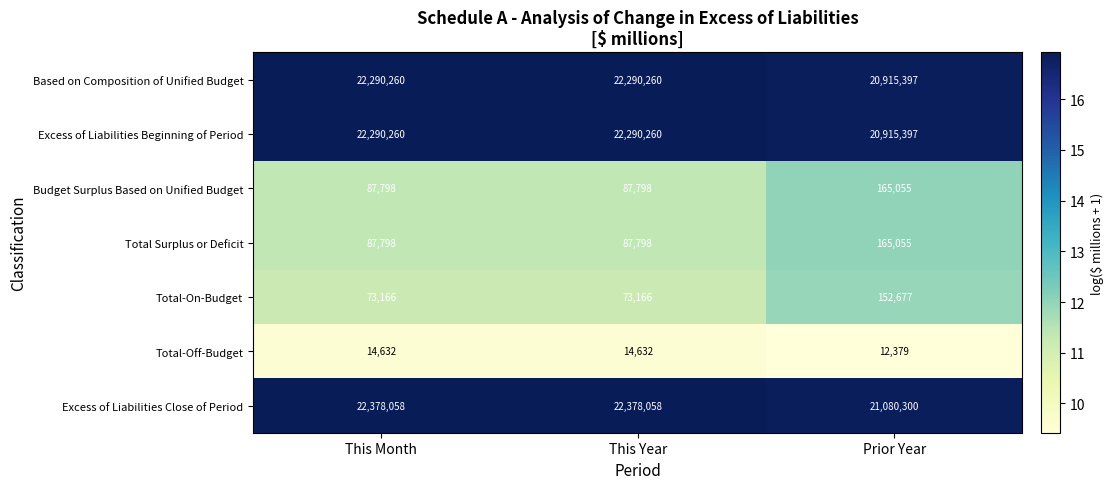

What is the smallest value displayed?

12379